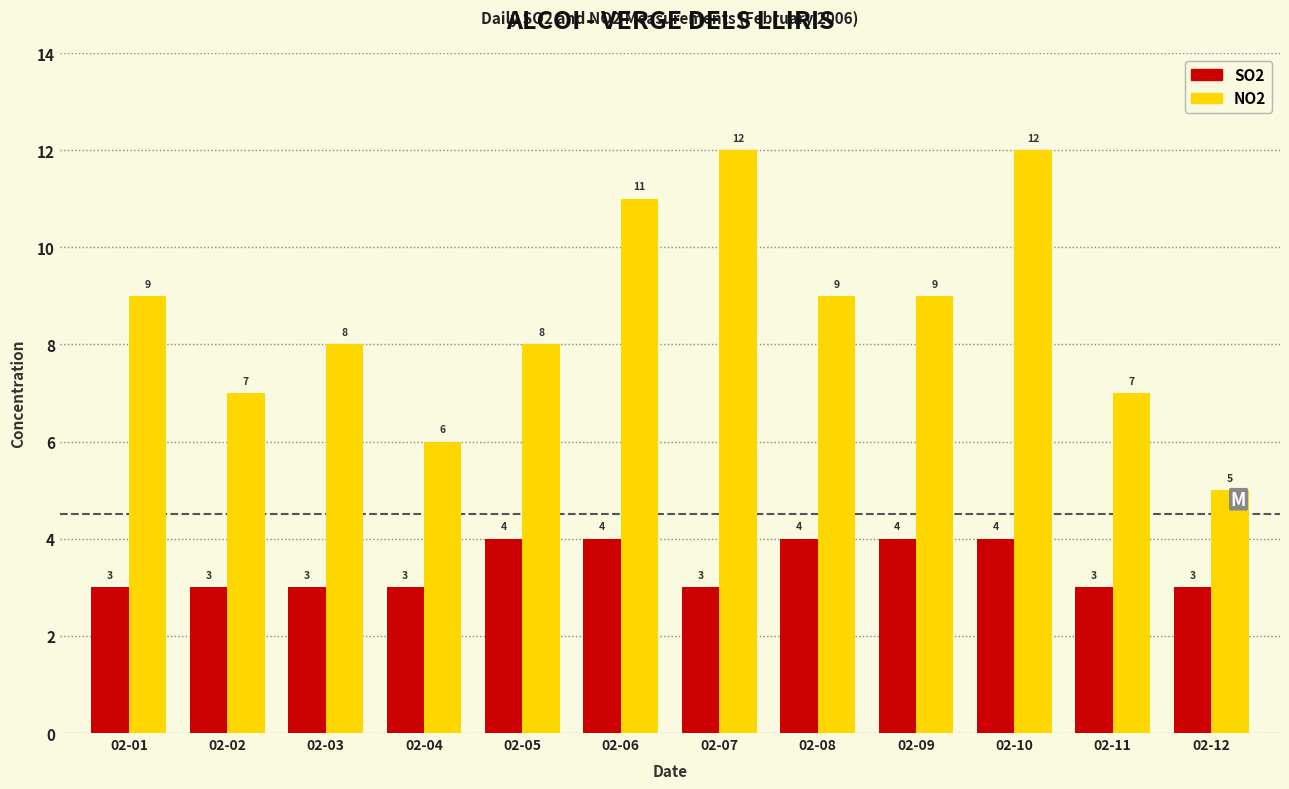

Reading left to right, extract all data points from this chart.

SO2: 3	3	3	3	4	4	3	4	4	4	3	3
NO2: 9	7	8	6	8	11	12	9	9	12	7	5